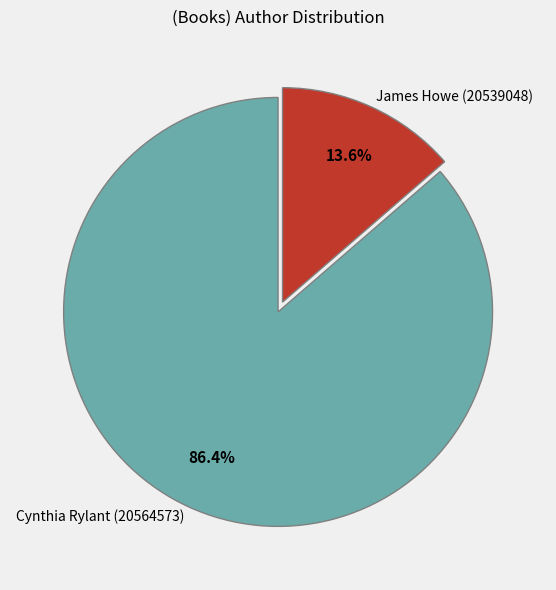

To the nearest percent, what is the difference between the largest and smallest slice percentages?

73%